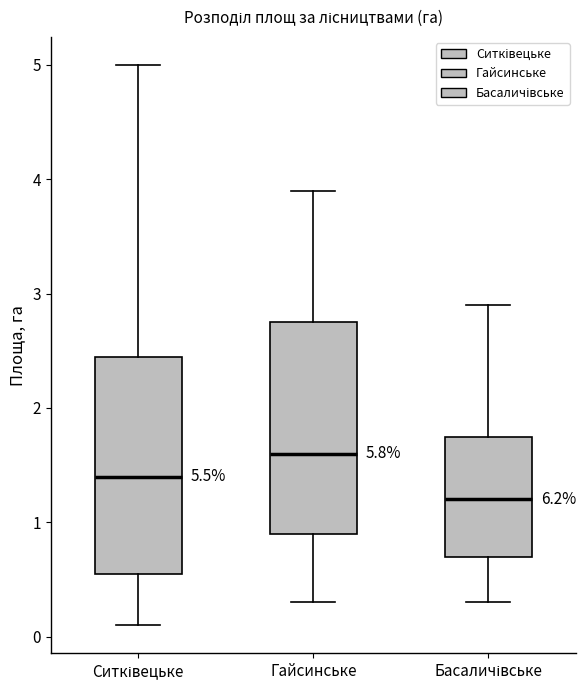

Reading left to right, transcribe this box plot: for each box, give where its median line is, the range the box spans, and where its two whiskers end, as read against the y-axis. The values are not printed on the chart, so give them approximately, as read against the axis.

Ситківецьке: median 1.4, box 0.6 to 2.5, whiskers 0.1 to 5.0
Гайсинське: median 1.6, box 0.9 to 2.8, whiskers 0.3 to 3.9
Басаличівське: median 1.2, box 0.7 to 1.8, whiskers 0.3 to 2.9